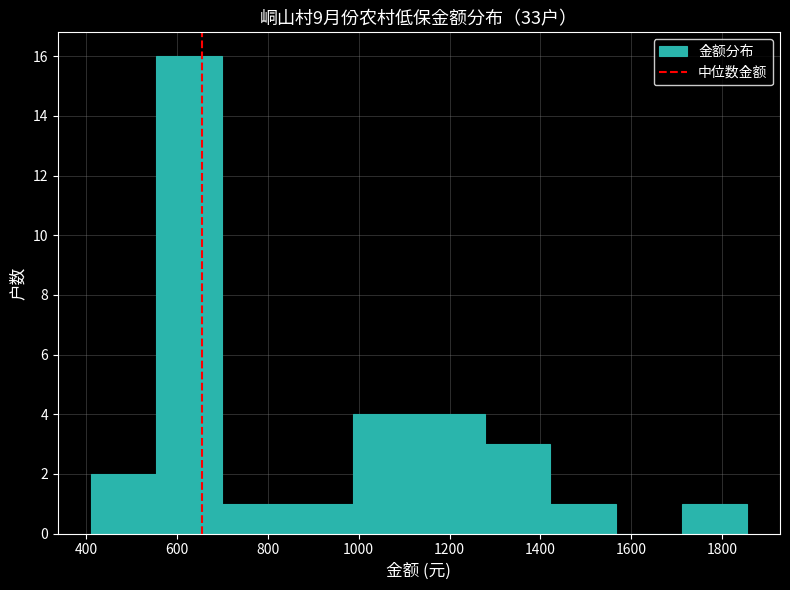

Which range on the x-axis has the tallest bar?

560 to 700